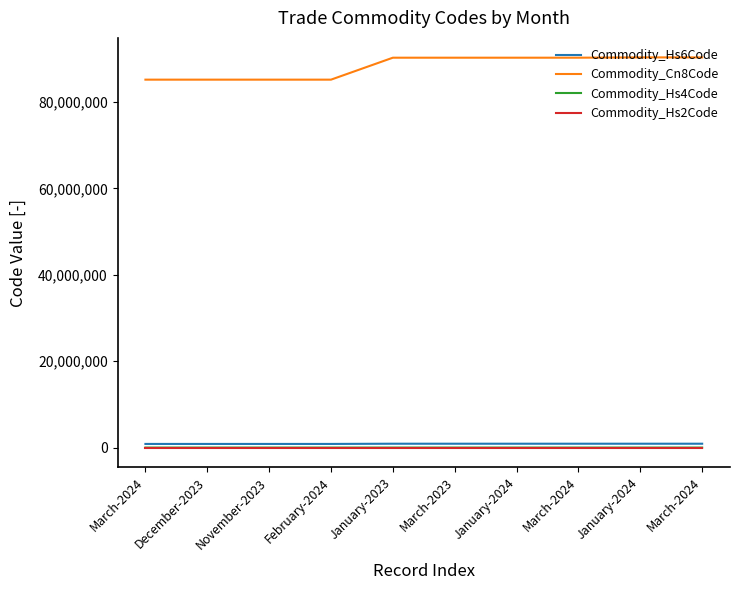

What is the difference between the Commodity_Hs6Code values at January-2024 and March-2024?

51521